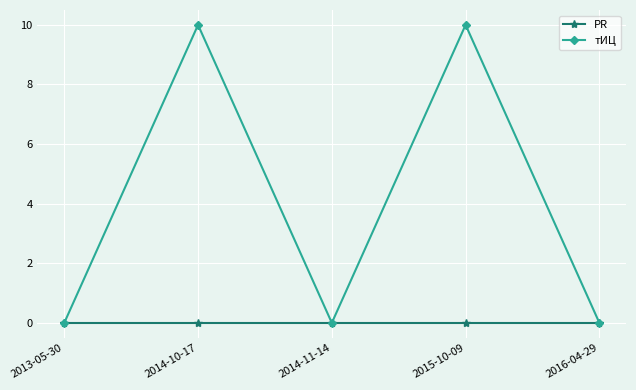

At which category does тИЦ reach its first local peak?

2014-10-17